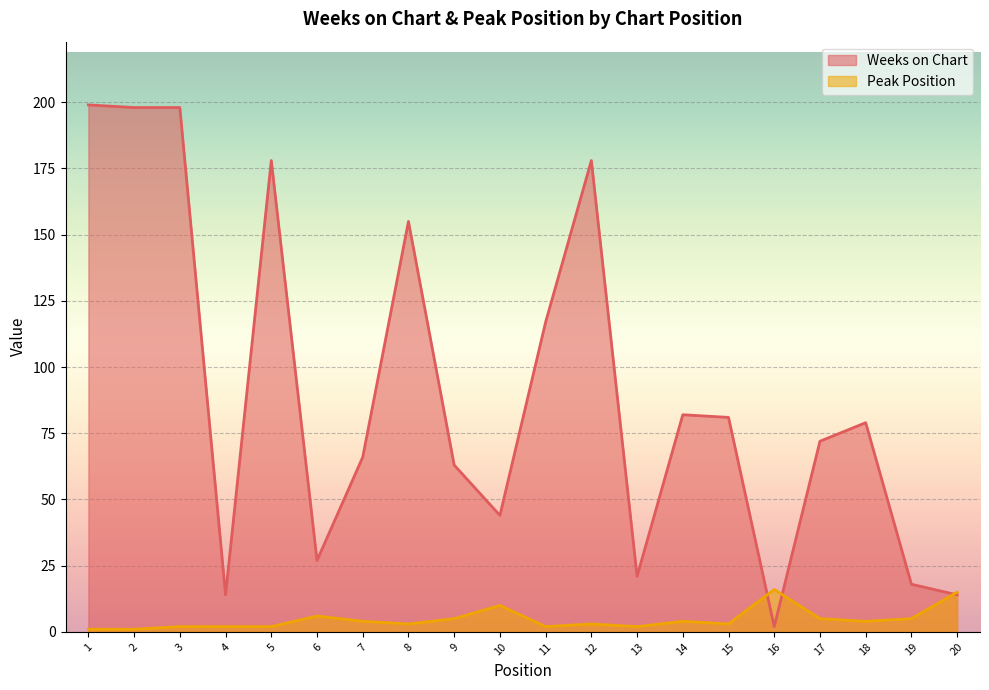

What is the difference between the maximum and second lowest values in the Peak Position series?

15